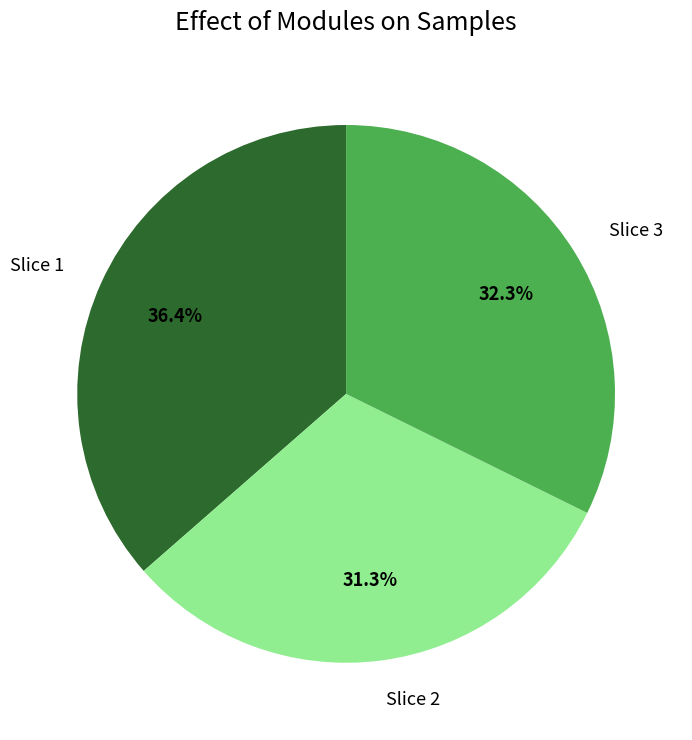

Rank the categories by value from highest to lowest.

Slice 1, Slice 3, Slice 2